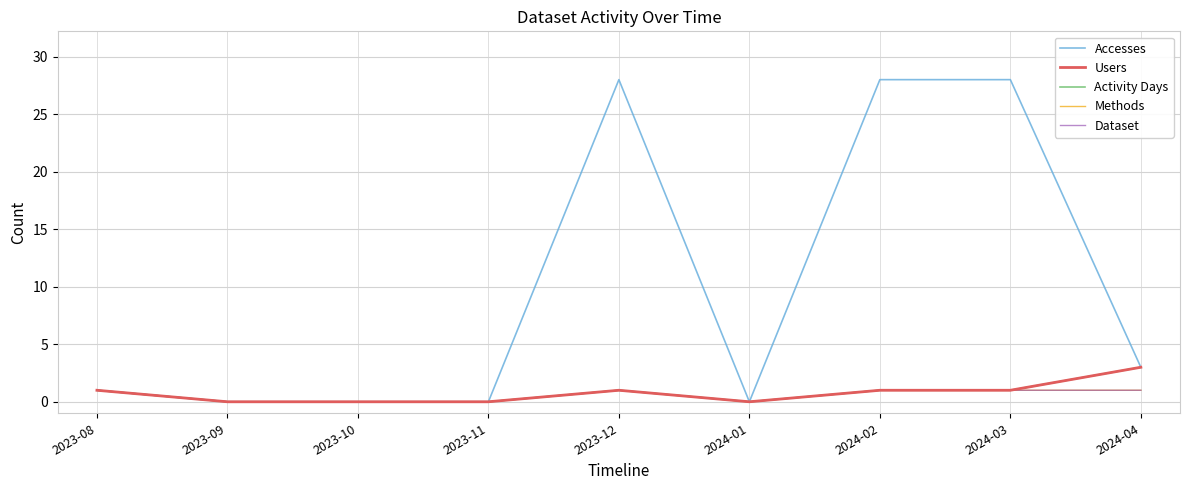

Does the chart display data point markers on the line(s)?

No